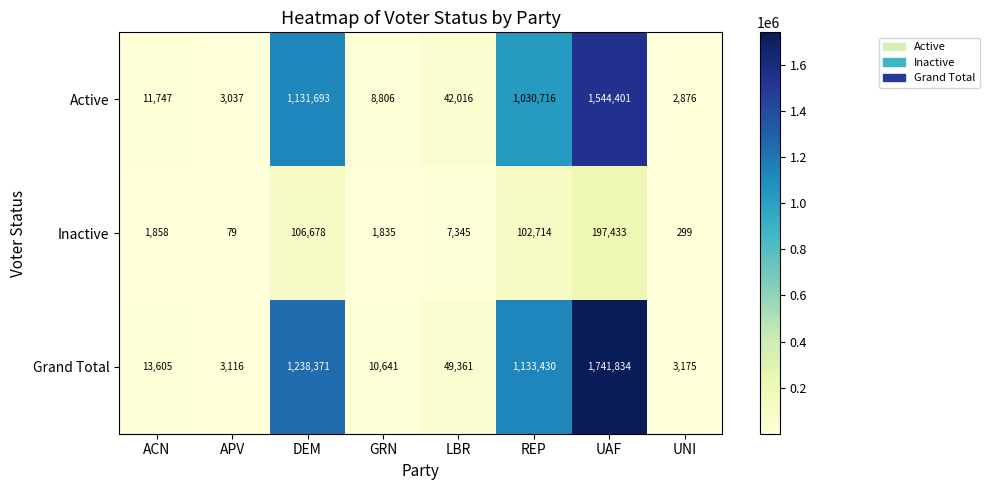

What is the total value across all series at DEM?

2476742